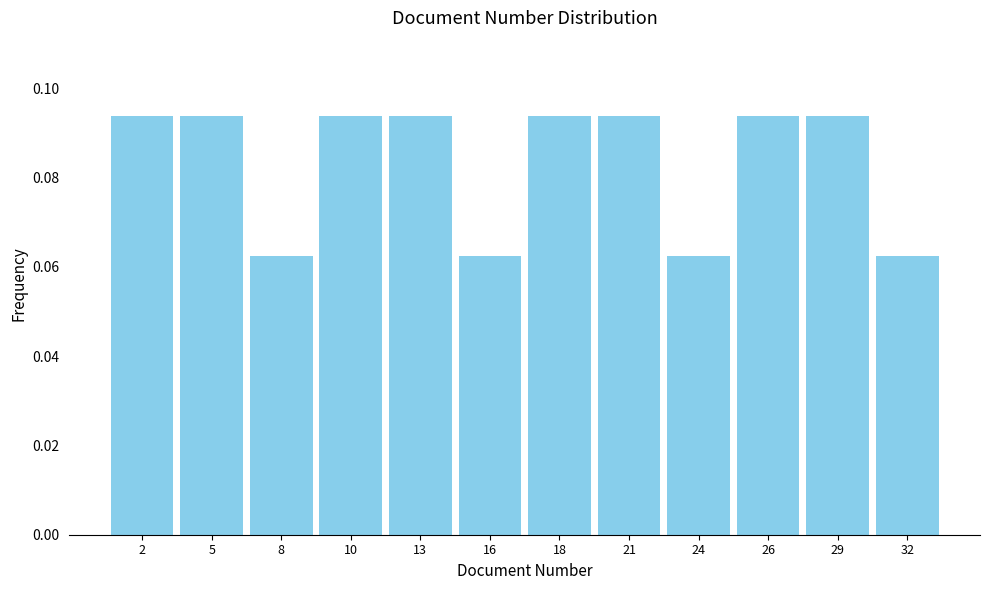

Reading left to right, list every bar in this chart as the range it spans on the x-axis followed by its height. Neither the bar edges nor the heights are printed on the chart, so give them approximately, as read against the axes.

1.0 to 3.5: 0.094
3.5 to 6.5: 0.094
6.5 to 9.0: 0.062
9.0 to 11.5: 0.094
11.5 to 14.5: 0.094
14.5 to 17.0: 0.062
17.0 to 19.5: 0.094
19.5 to 22.5: 0.094
22.5 to 25.0: 0.062
25.0 to 27.5: 0.094
27.5 to 30.5: 0.094
30.5 to 33.0: 0.062